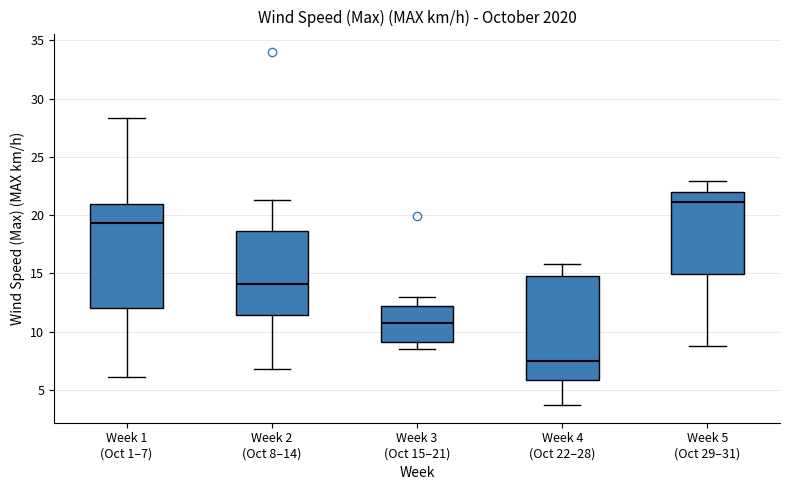

Reading left to right, transcribe this box plot: for each box, give where its median line is, the range the box spans, and where its two whiskers end, as read against the y-axis. The values are not printed on the chart, so give them approximately, as read against the axis.

Week 1 (Oct 1–7): median 19.5, box 12.0 to 21.0, whiskers 6.0 to 28.5
Week 2 (Oct 8–14): median 14.0, box 11.5 to 18.5, whiskers 7.0 to 21.5
Week 3 (Oct 15–21): median 10.5, box 9.0 to 12.0, whiskers 8.5 to 13.0
Week 4 (Oct 22–28): median 7.5, box 6.0 to 15.0, whiskers 3.5 to 16.0
Week 5 (Oct 29–31): median 21.0, box 15.0 to 22.0, whiskers 9.0 to 23.0